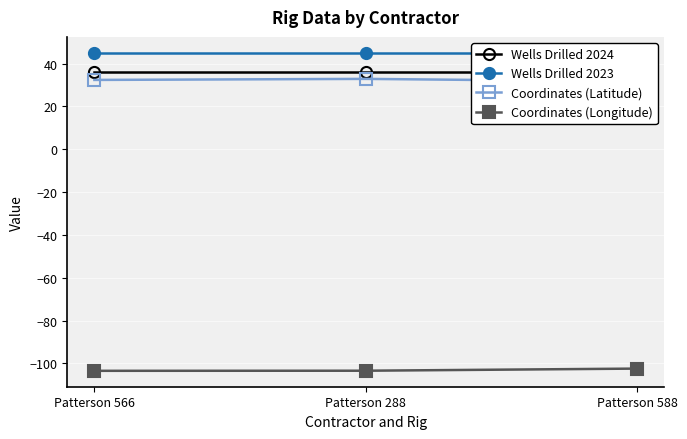

Is this an area chart (filled region under the line)?

No